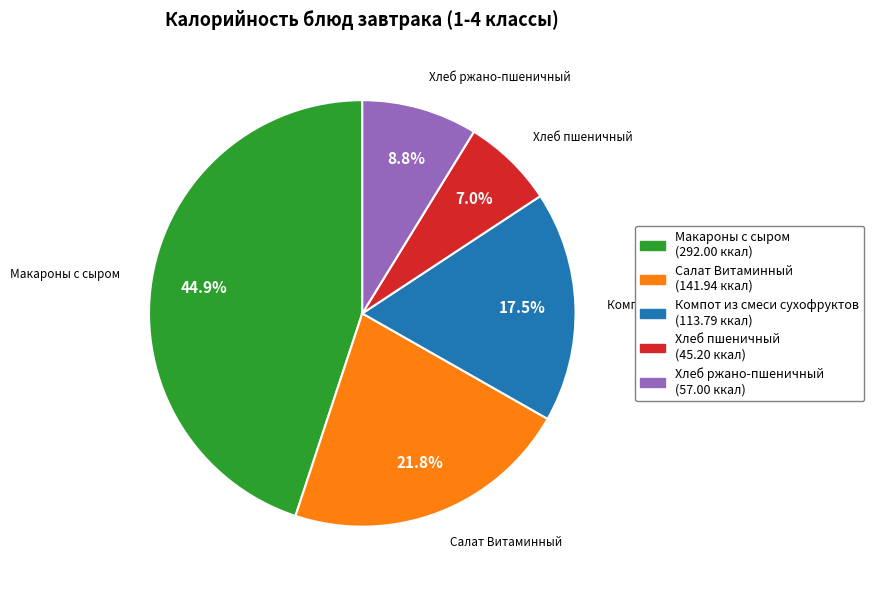

Combined, do Салат Витаминный and Компот из смеси сухофруктов account for over 50%?

No